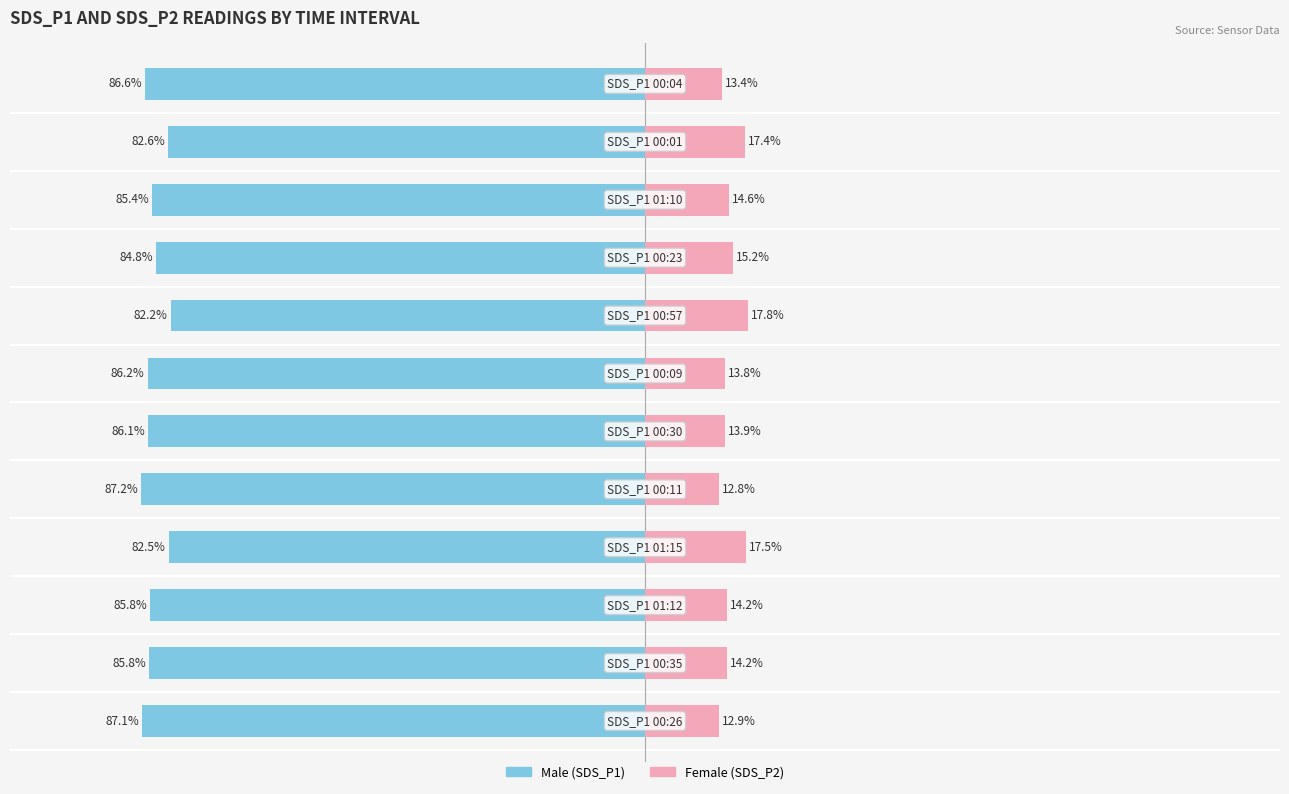

What is the average value of the Female series?

14.8